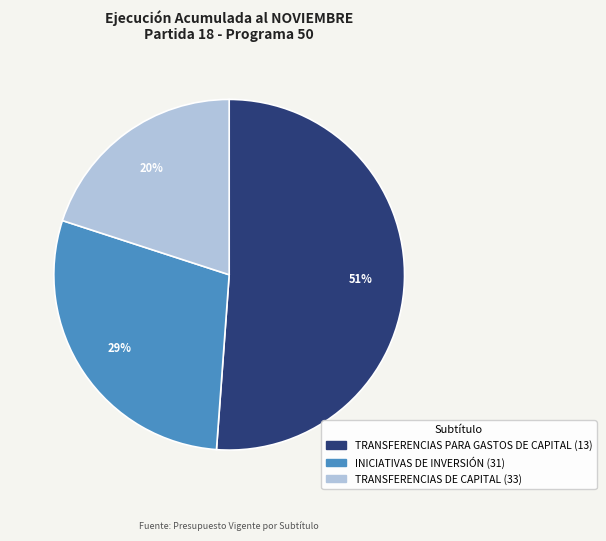

Rank the categories by value from highest to lowest.

TRANSFERENCIAS PARA GASTOS DE CAPITAL (13), INICIATIVAS DE INVERSIÓN (31), TRANSFERENCIAS DE CAPITAL (33)